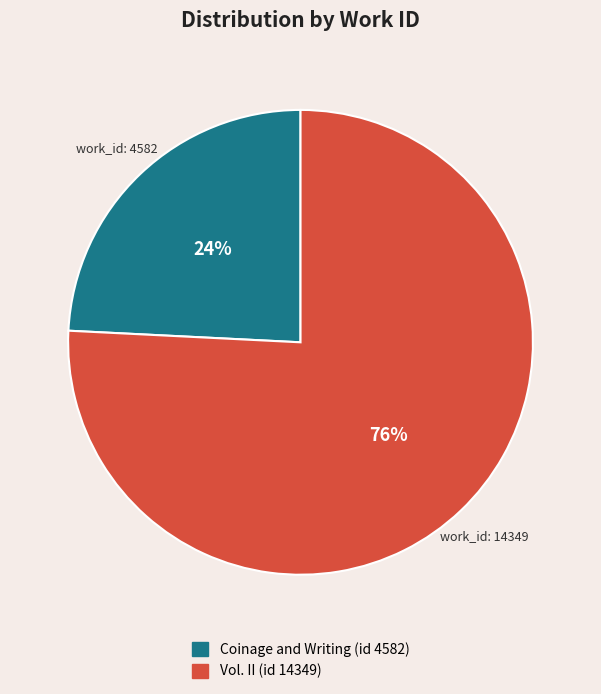

What is the majority slice?

Vol. II (id 14349)